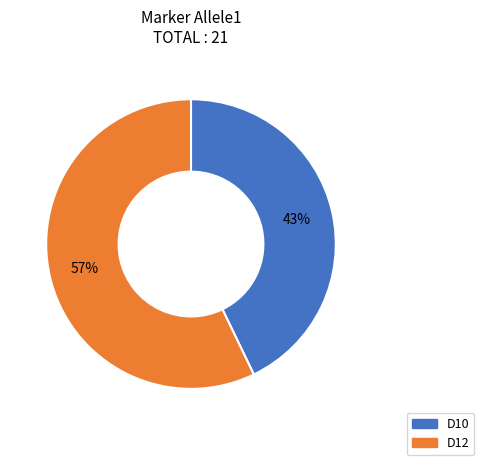

Approximately how many times larger is the value at D12 compared to D10?

1.3